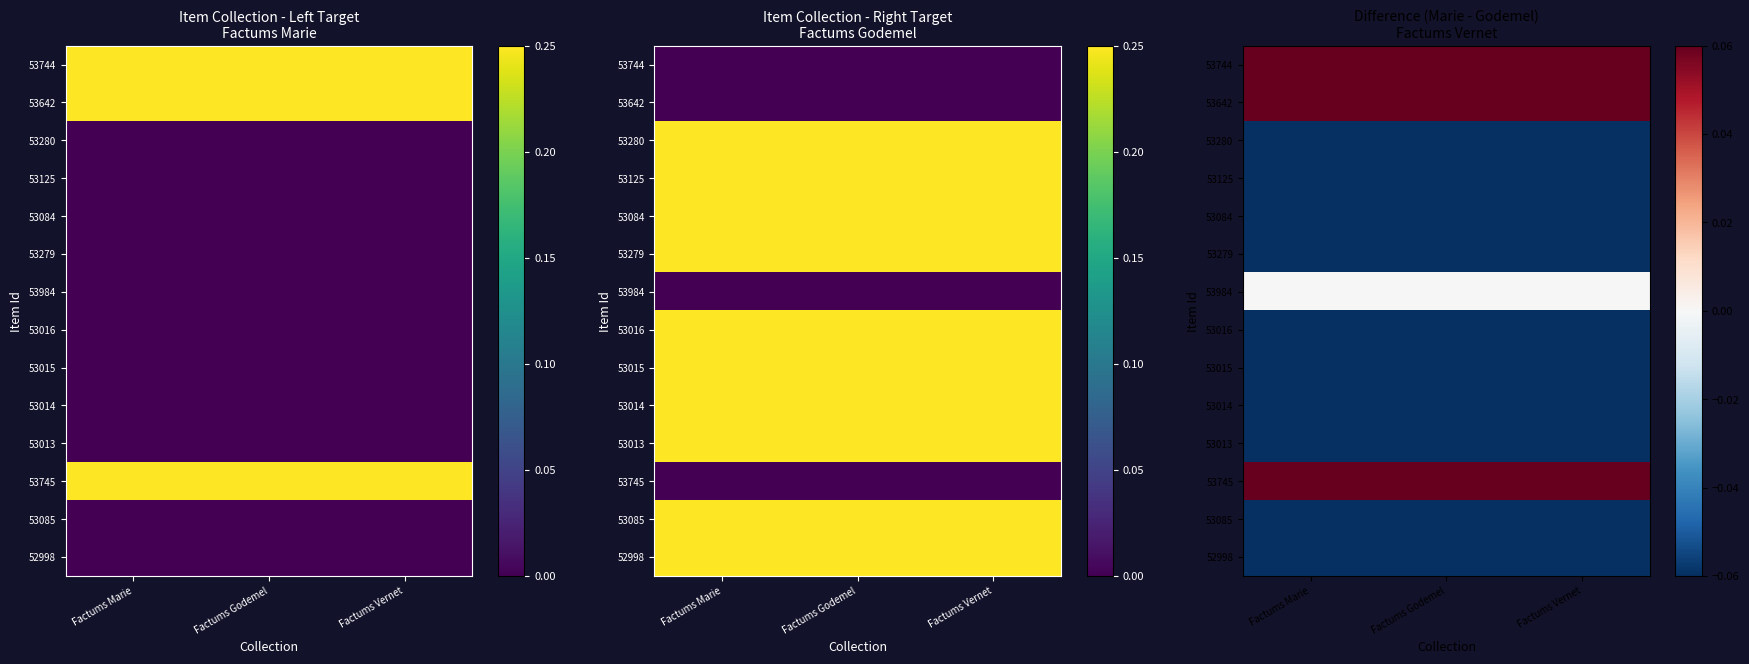

The 53085 series shows -1 at Factums Vernet. True or false?

True